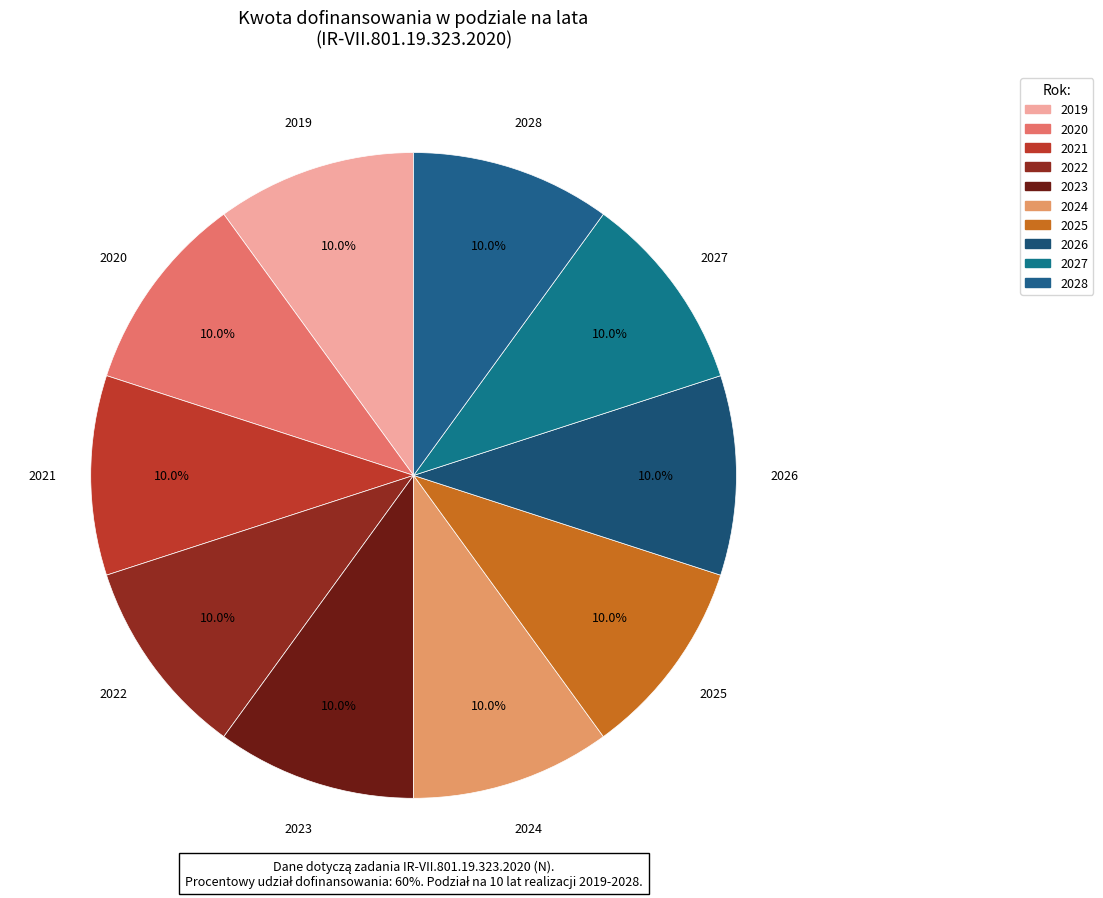

To the nearest percent, what is the difference between the largest and smallest slice percentages?

0%